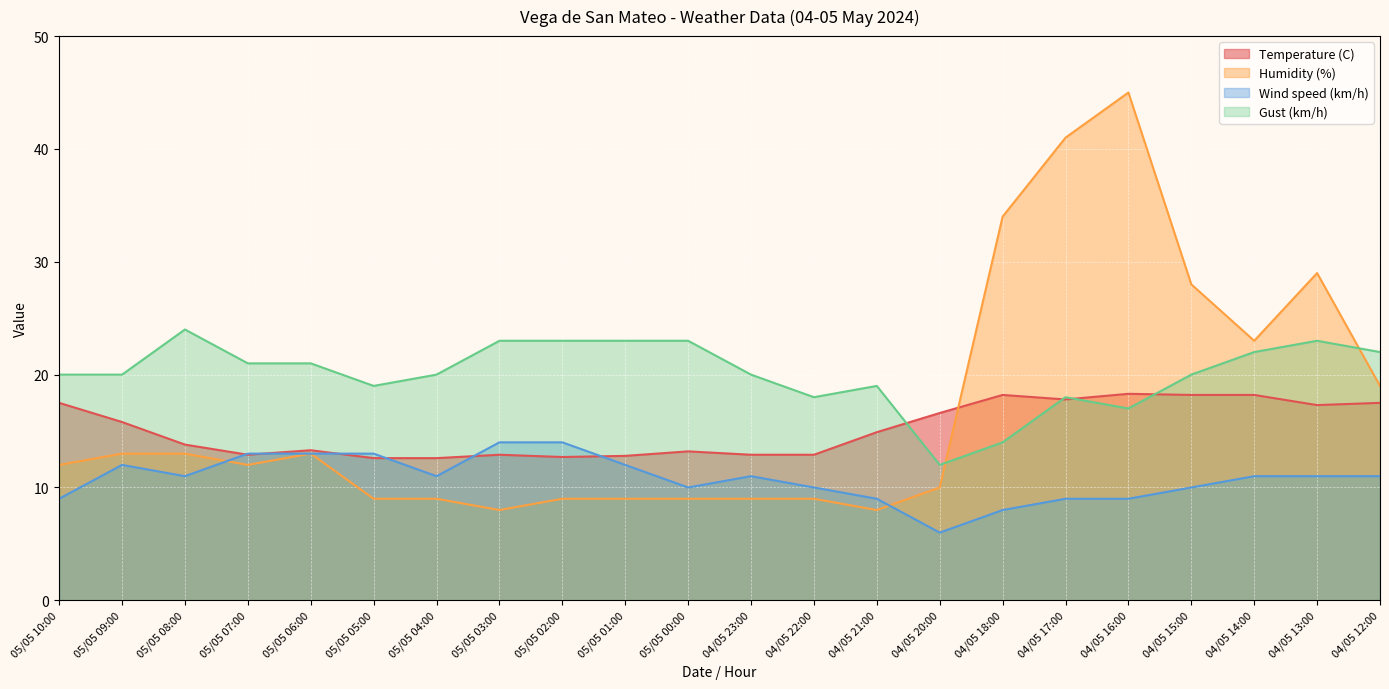

List the series in order of their peak value, lowest first.

Wind speed (km/h), Temperature (C), Gust (km/h), Humidity (%)